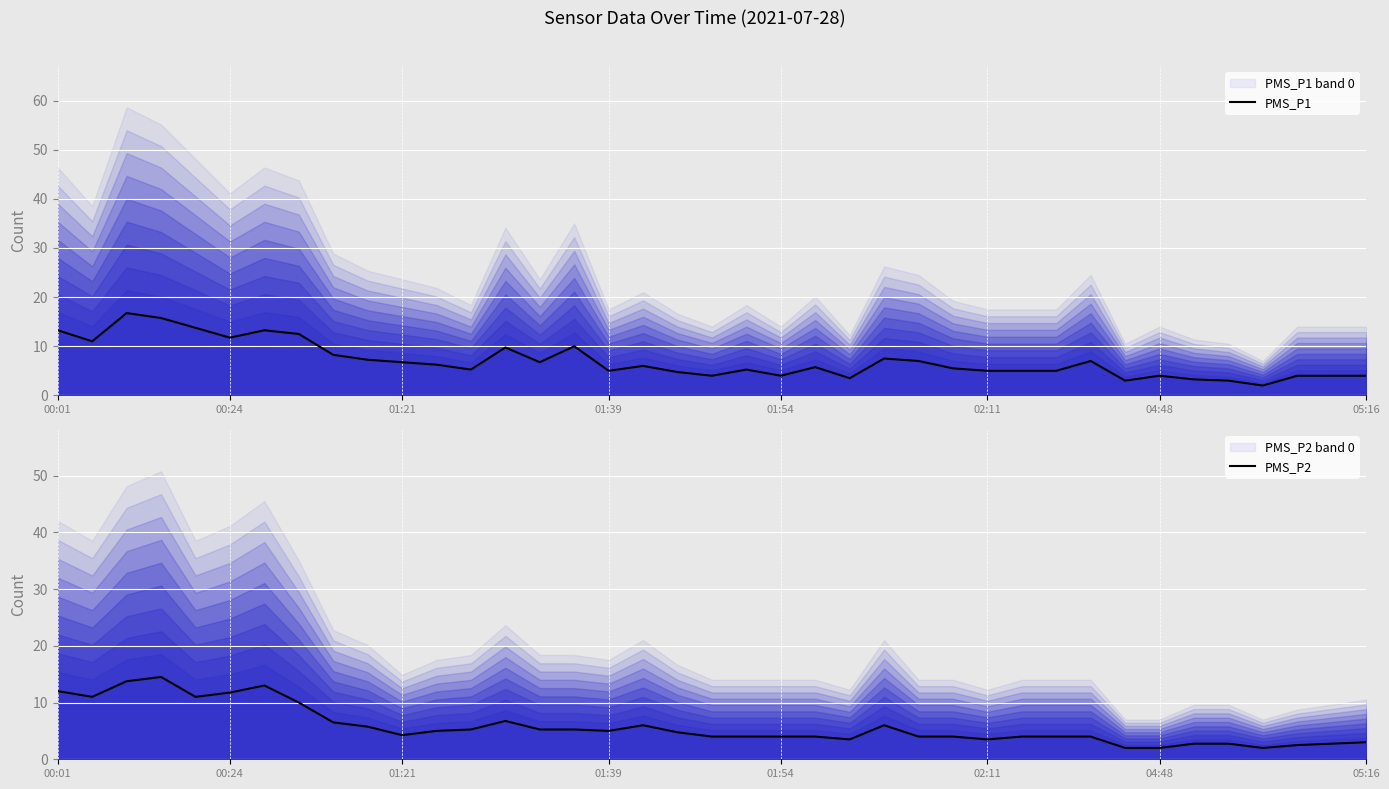

What is the spread (max minus min) of values at 36?

1.5